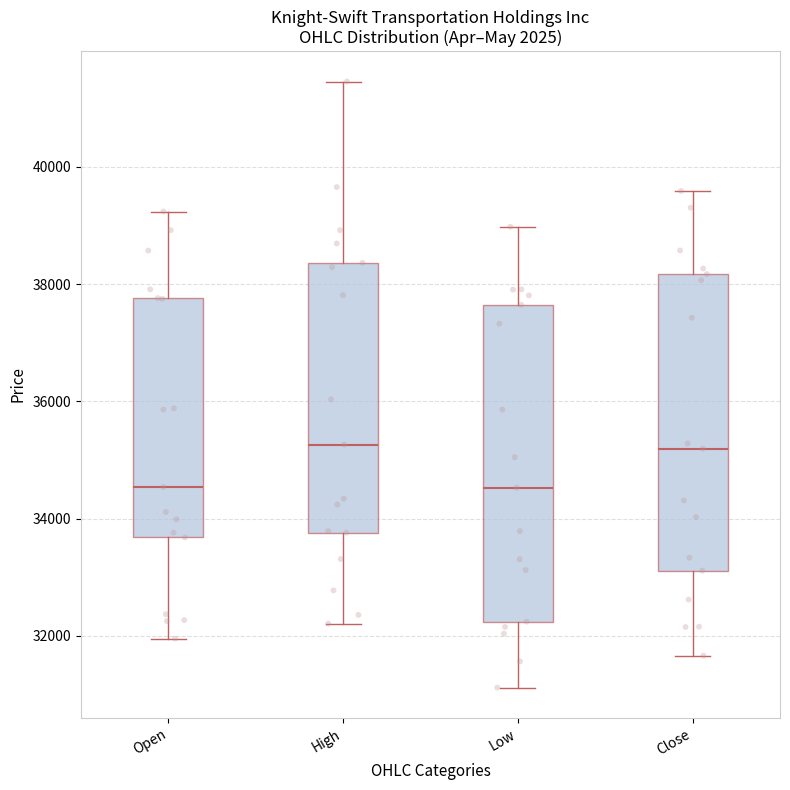

Where does the upper whisker of the box for Open end on the y-axis? The values are not printed on the chart, so give them approximately, as read against the axis.

39200